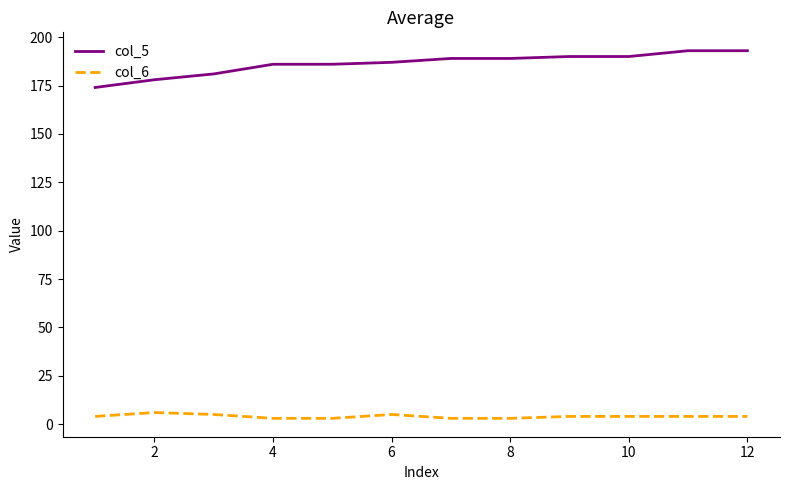

Which series has the widest spread of values?

col_5